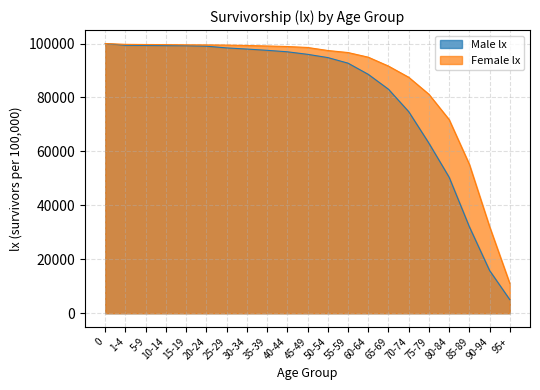

How many distinct data groups are displayed?

2